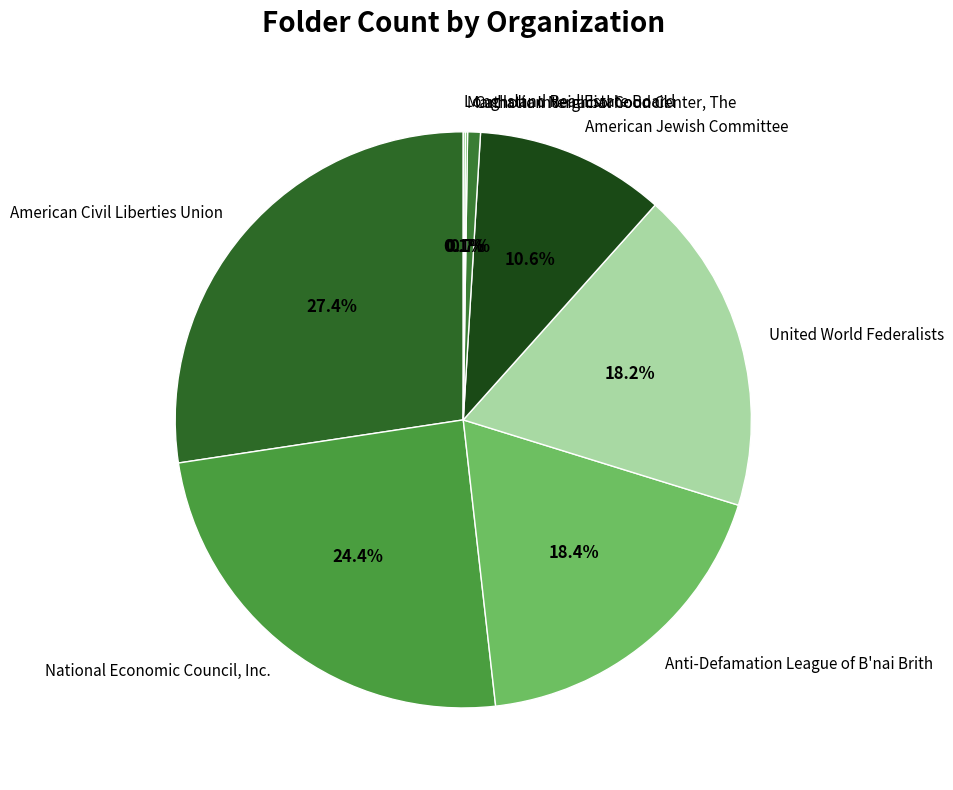

Does American Jewish Committee represent more than half of the total?

No